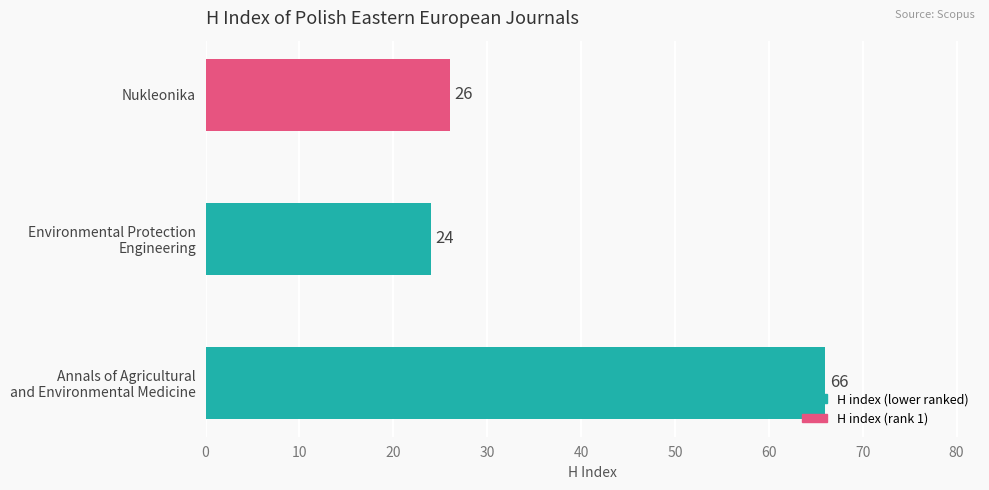

How many categories are shown in the chart?

3